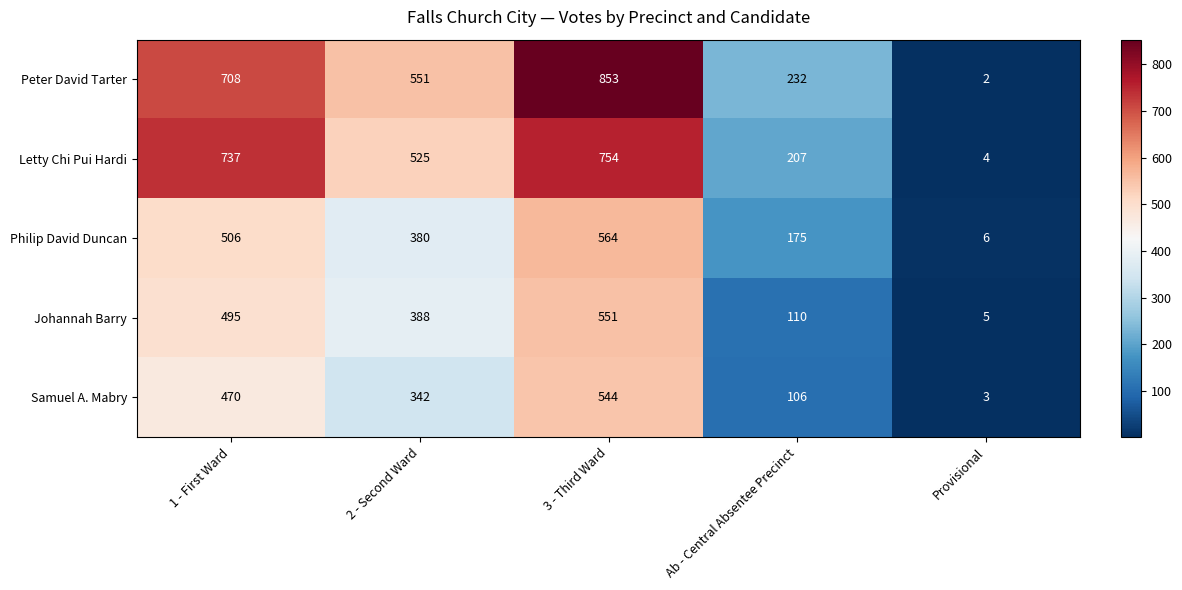

Which label corresponds to the largest value in the chart?

3 - Third Ward